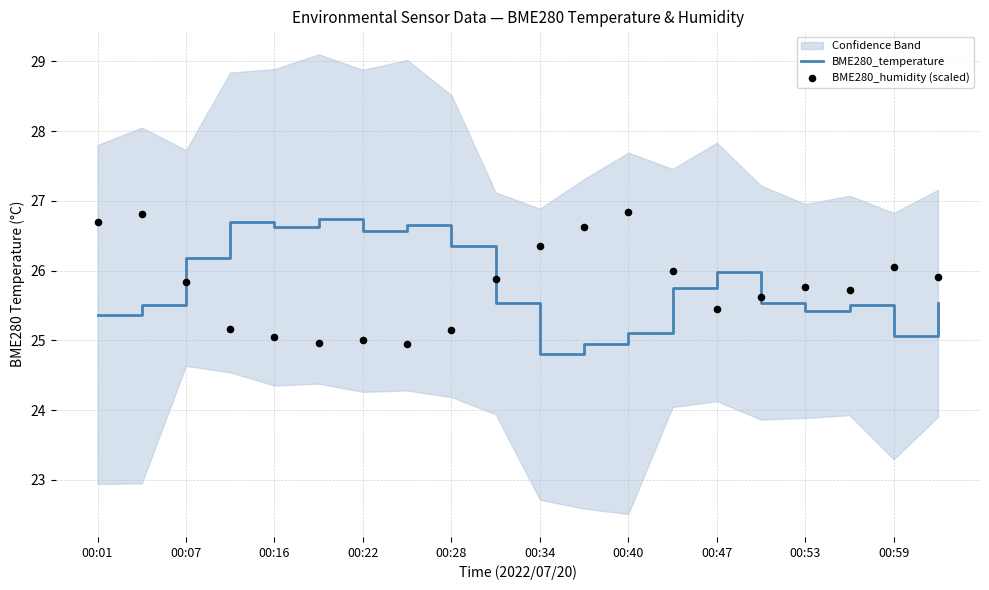

What are all the series names shown in the legend?

BME280_temperature, BME280_humidity (scaled)